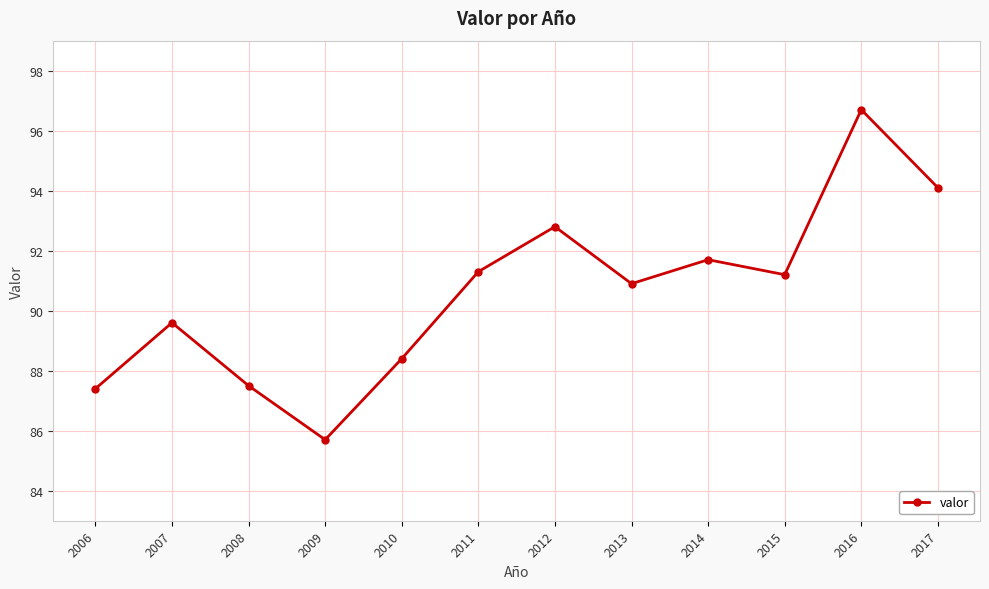

How many categories are shown in the chart?

12